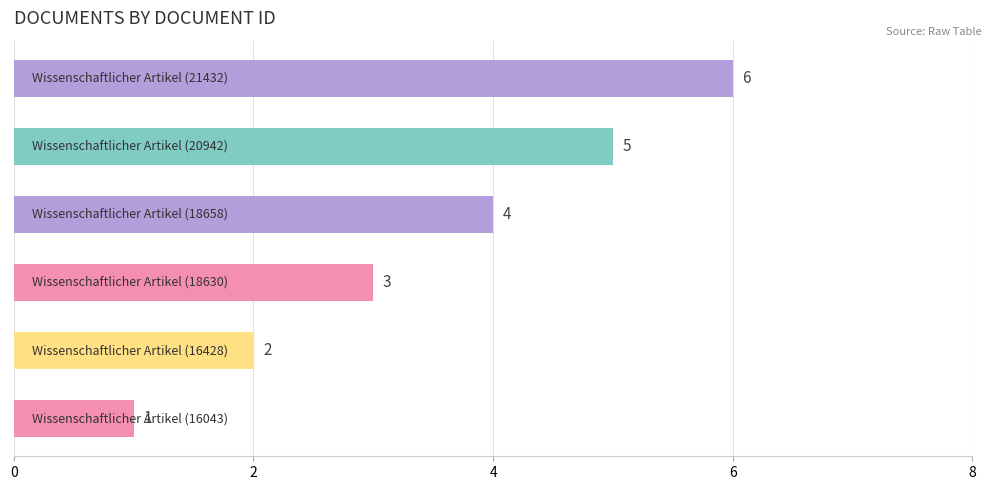

What is the greatest value displayed?

6